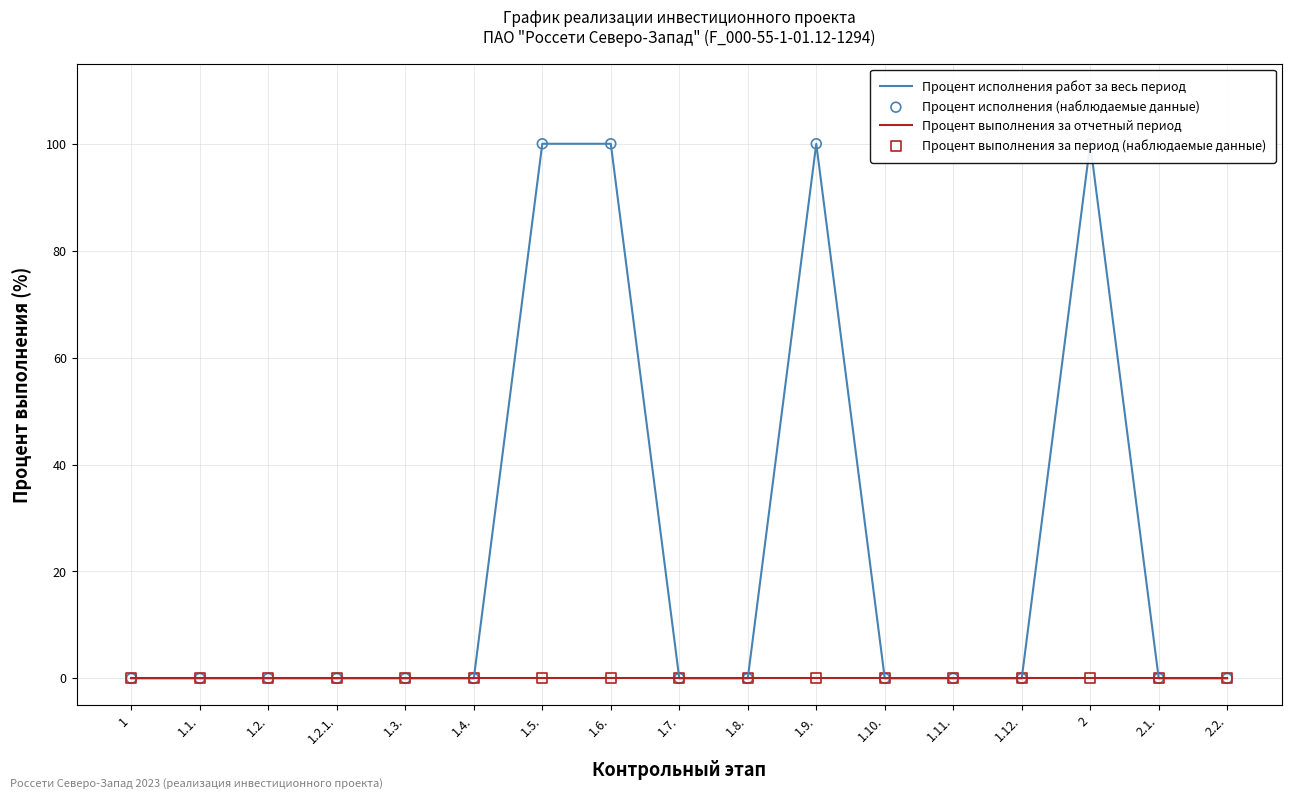

Which series contains the lowest Y value?

Процент исполнения работ за весь период